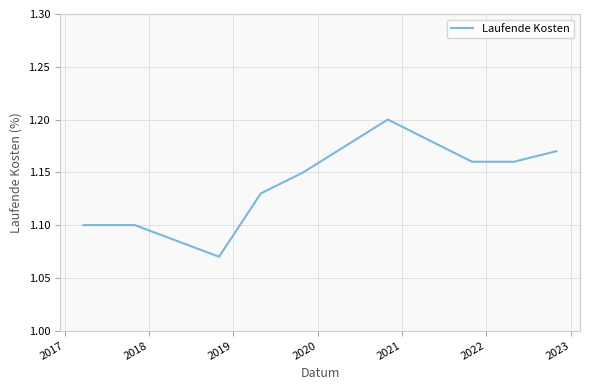

Does the chart have visible grid lines?

Yes